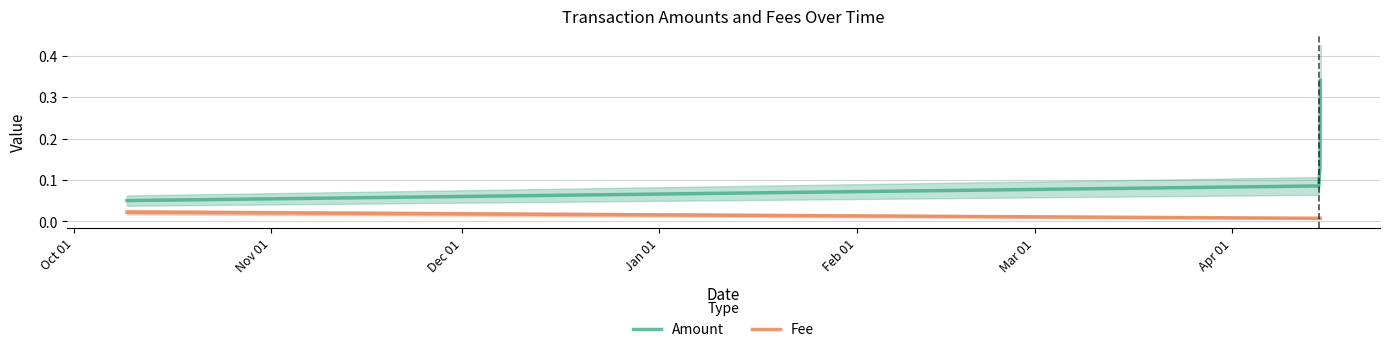

True or false: Fee and Amount intersect in this chart.

False